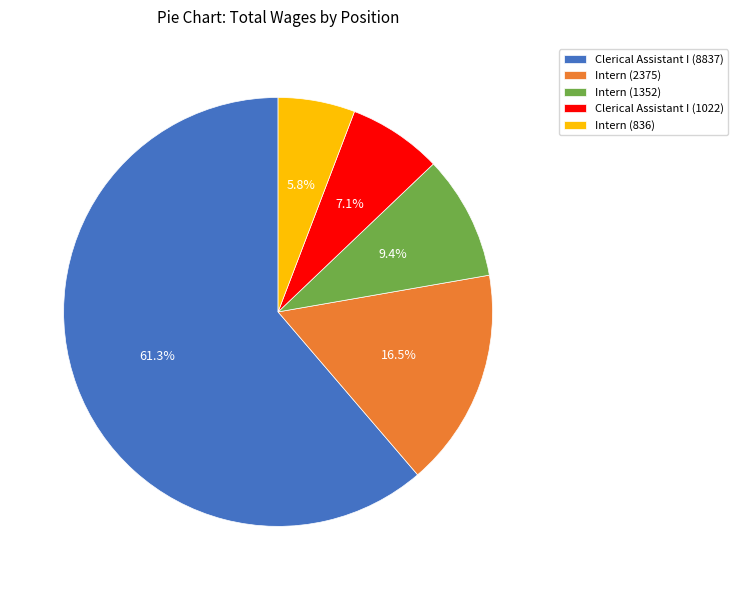

How many slices are in this pie chart?

5